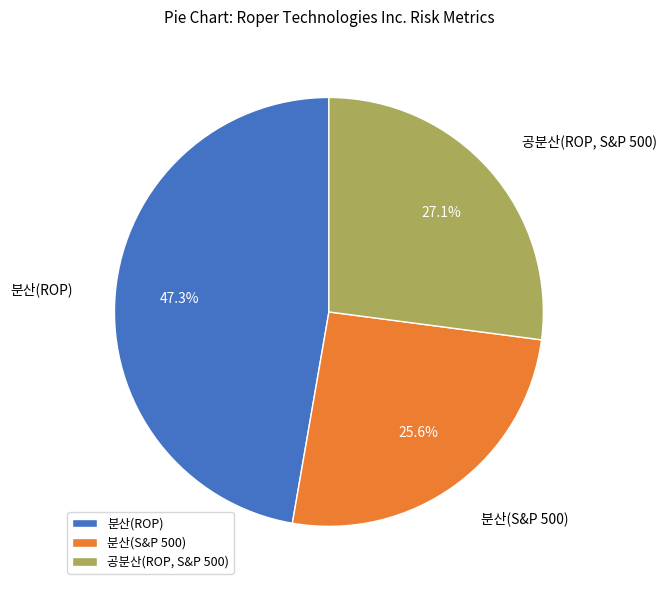

Is it true that 분산(ROP) is 55% of the pie?

False